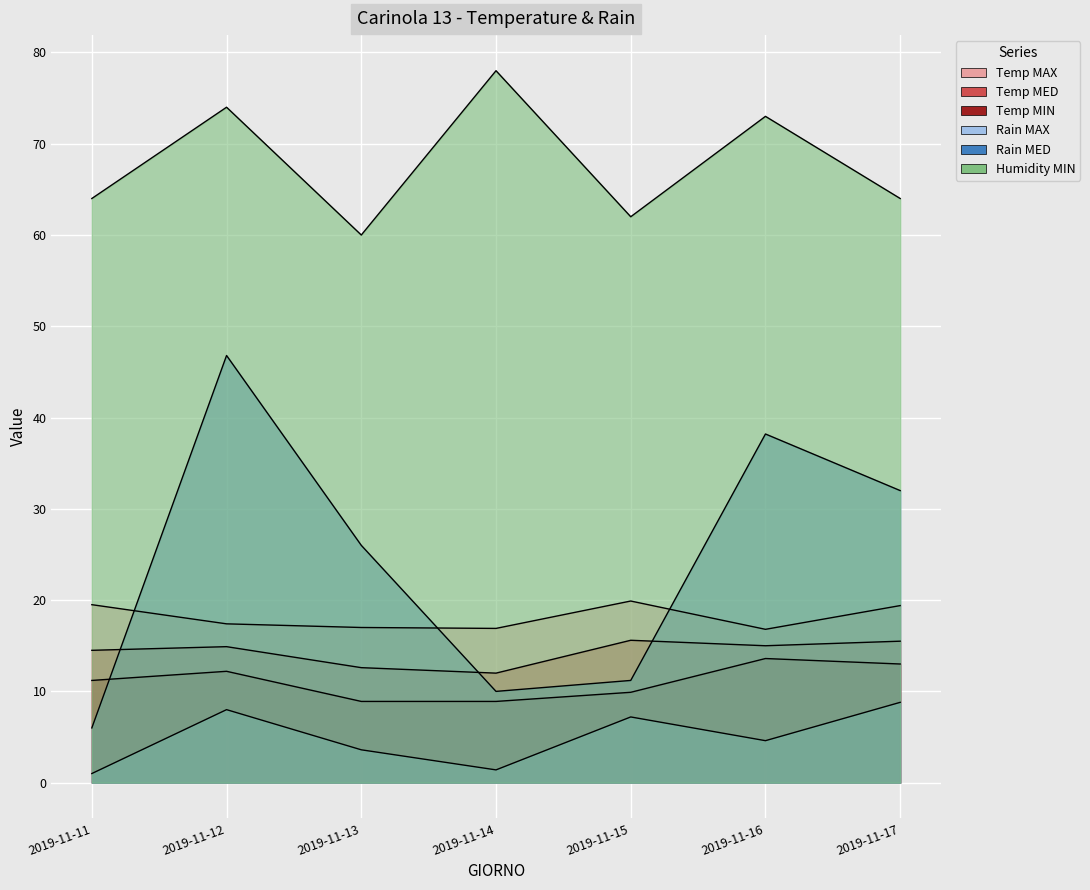

Reading left to right, list all the values displayed in this chart.

Temp MAX: 19.5	17.4	17.0	16.9	19.9	16.8	19.4
Temp MED: 14.5	14.9	12.6	12.0	15.6	15.0	15.5
Temp MIN: 11.2	12.2	8.9	8.9	9.9	13.6	13.0
Rain MAX: 1.0	8.0	3.6	1.4	7.2	4.6	8.8
Rain MED: 6.0	46.8	26.0	10.0	11.2	38.2	32.0
Humidity MIN: 64.0	74.0	60.0	78.0	62.0	73.0	64.0